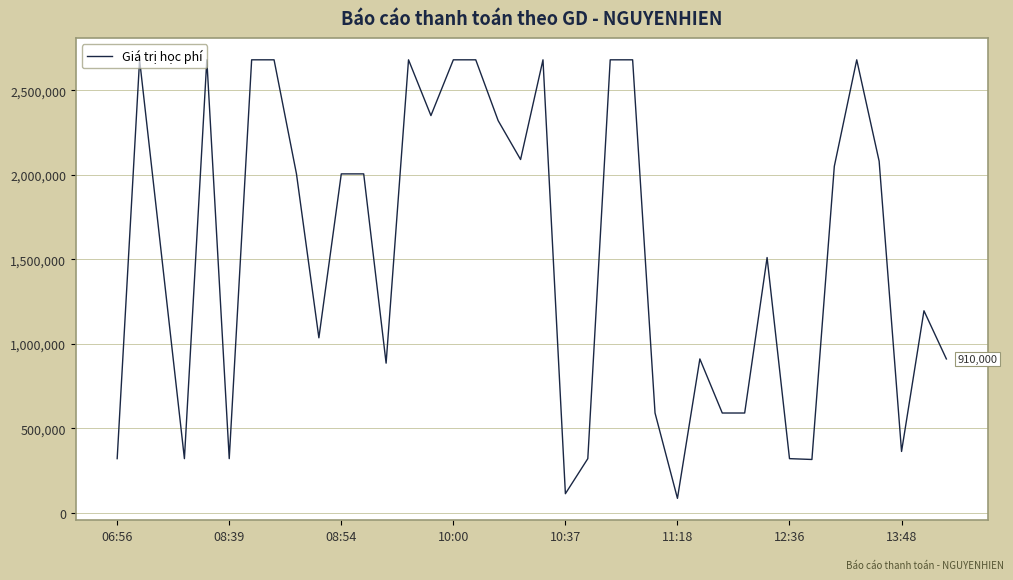

What is the maximum value shown in the chart?

2680000